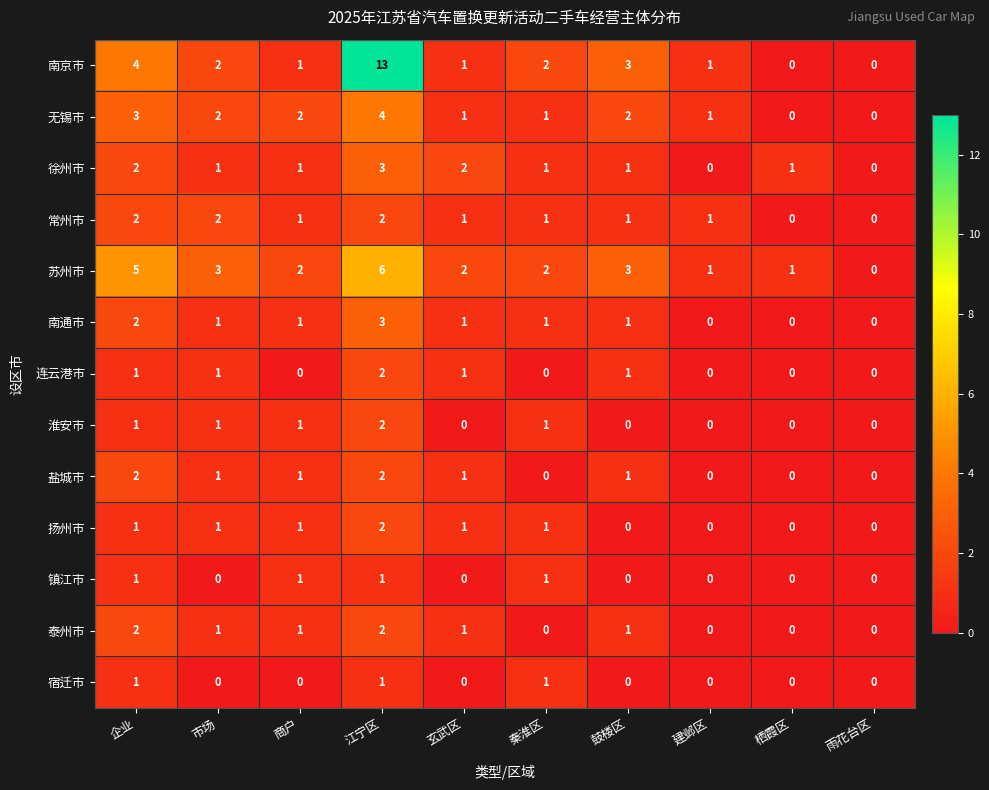

Which series has the largest range (max minus min)?

南京市